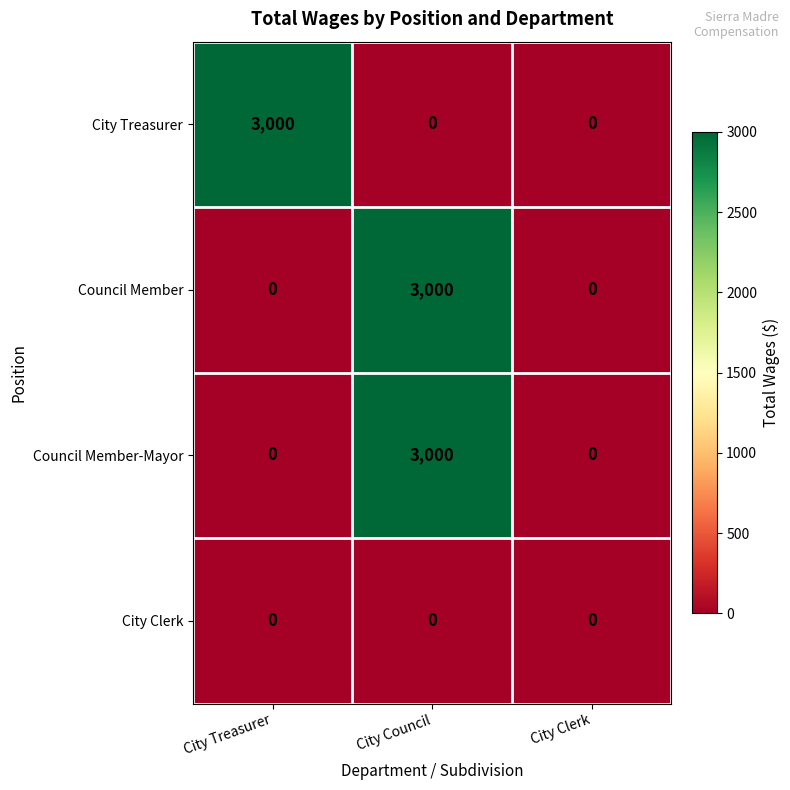

Is it true that Council Member-Mayor equals 3000 at City Council?

True